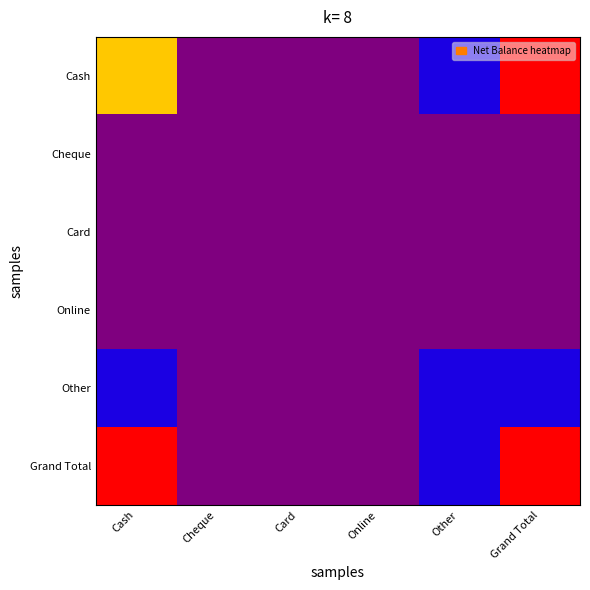

Which series has the largest total across all categories?

Grand Total